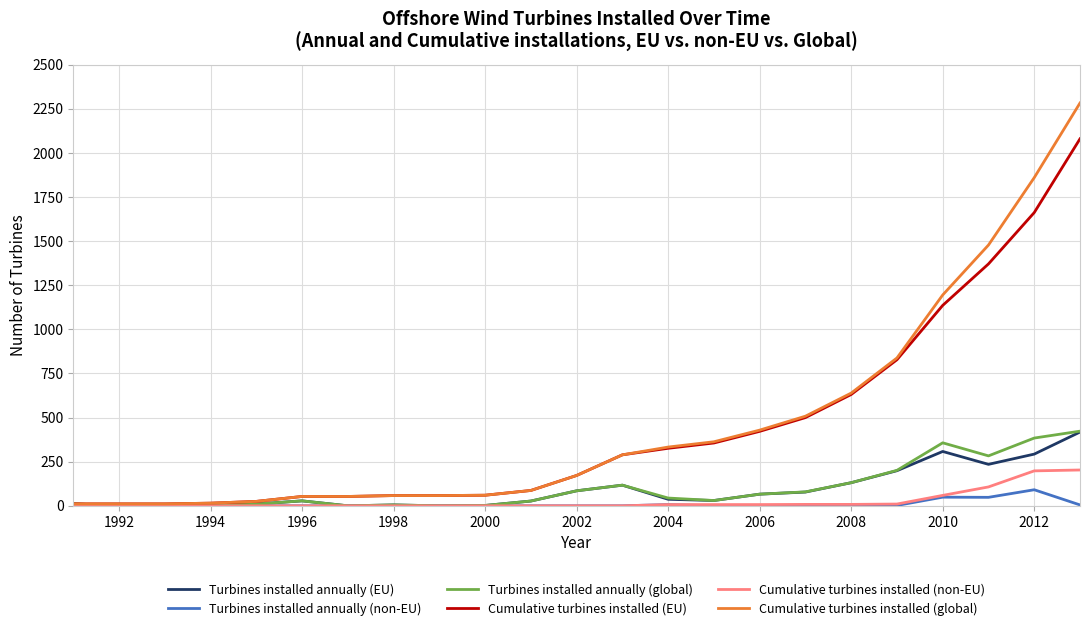

What is the maximum value shown in the chart?

2283